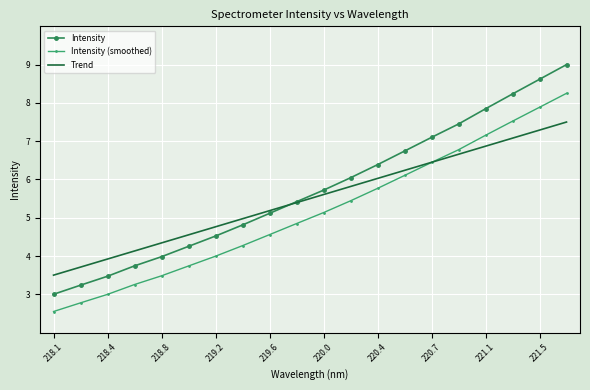

Rank the series by their maximum value, from lowest to highest.

Trend, Intensity (smoothed), Intensity